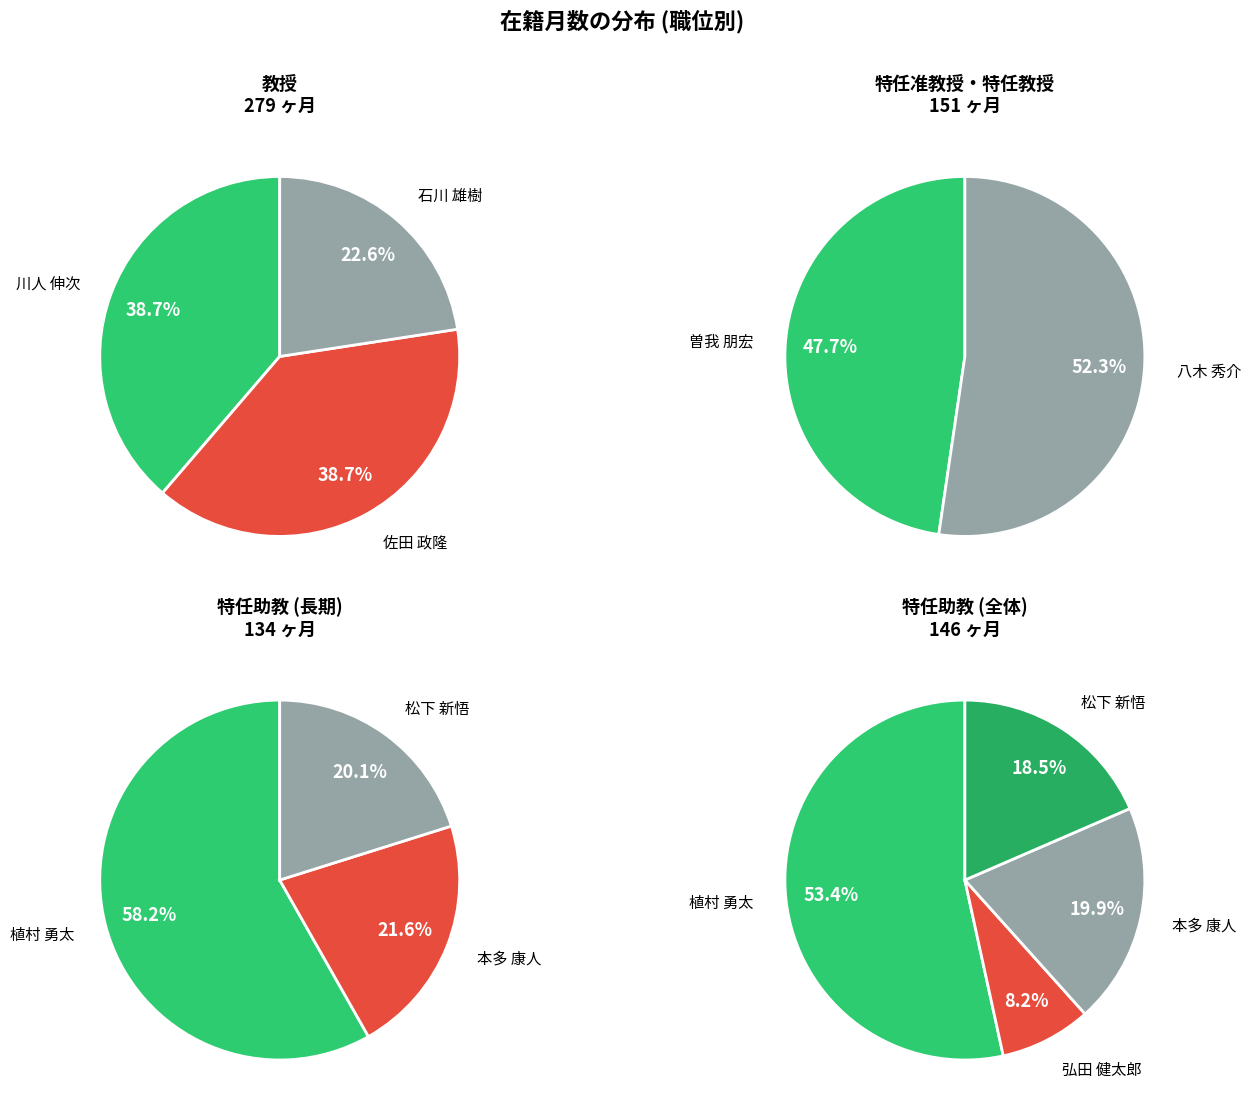

How many segments does this pie chart have?

9